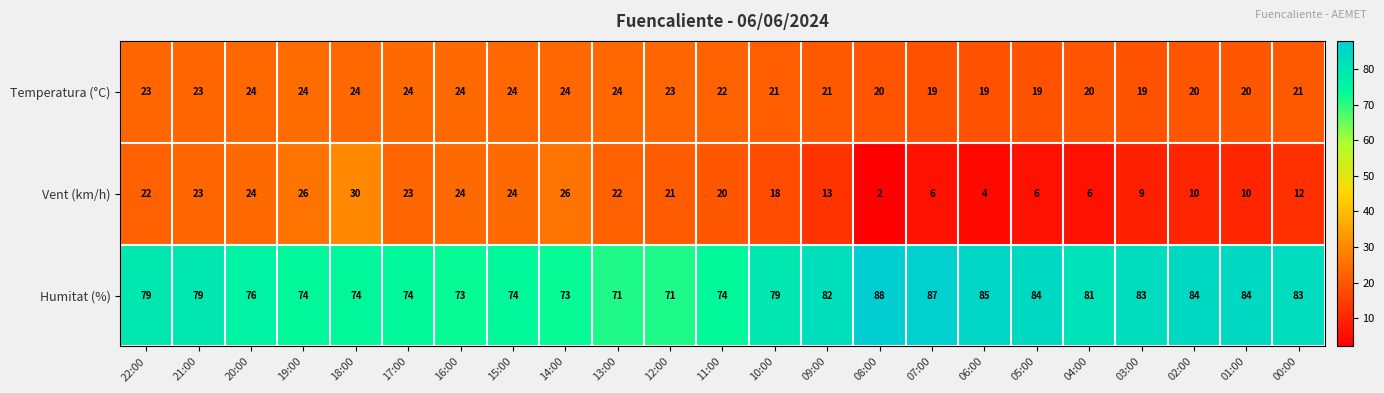

Between 16:00 and 01:00, which series saw the biggest shift?

Vent (km/h)